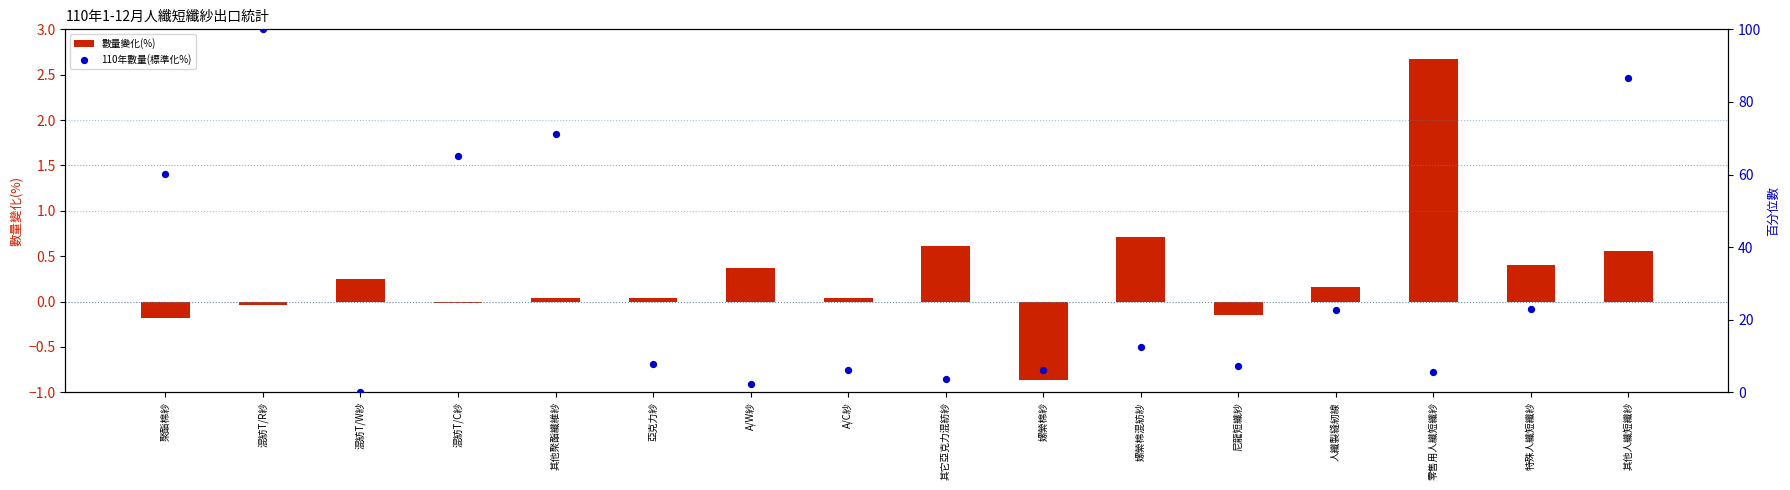

What is the total value across all series at 其它亞克力混紡紗?

4.4